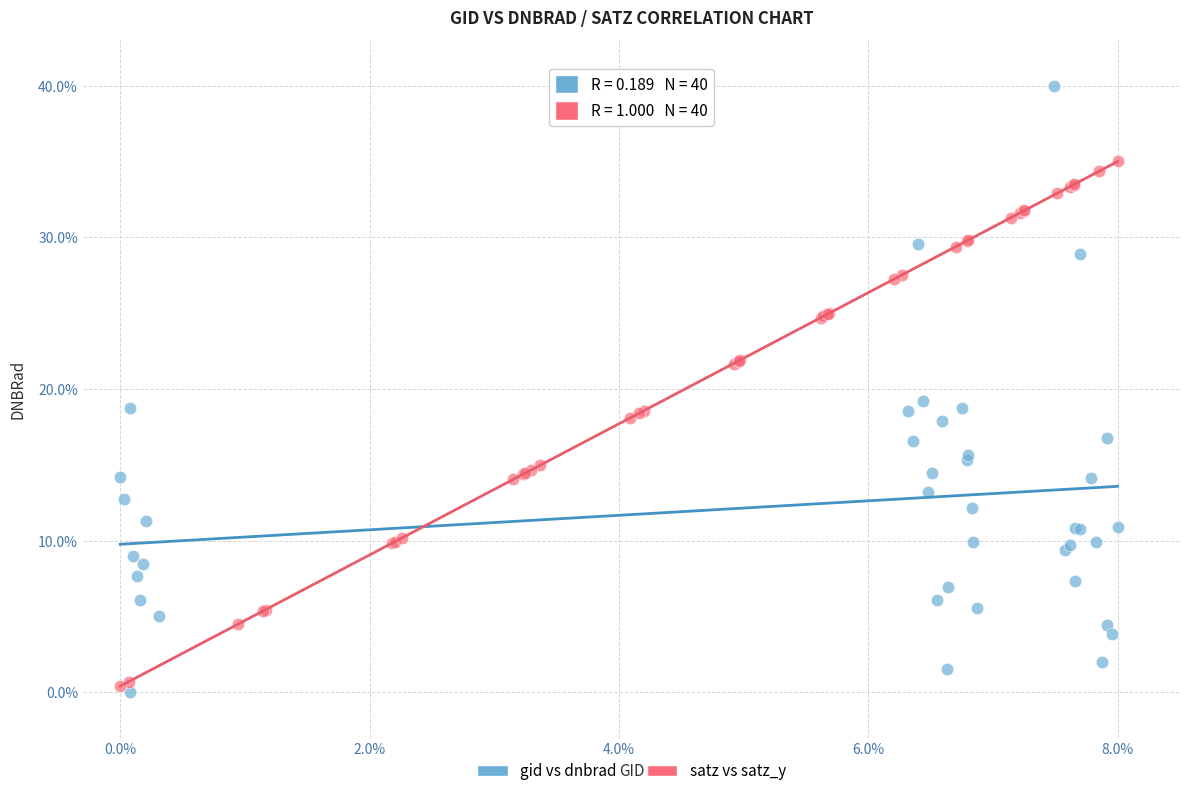

Which series has the largest Y range (max minus min)?

gid vs dnbrad